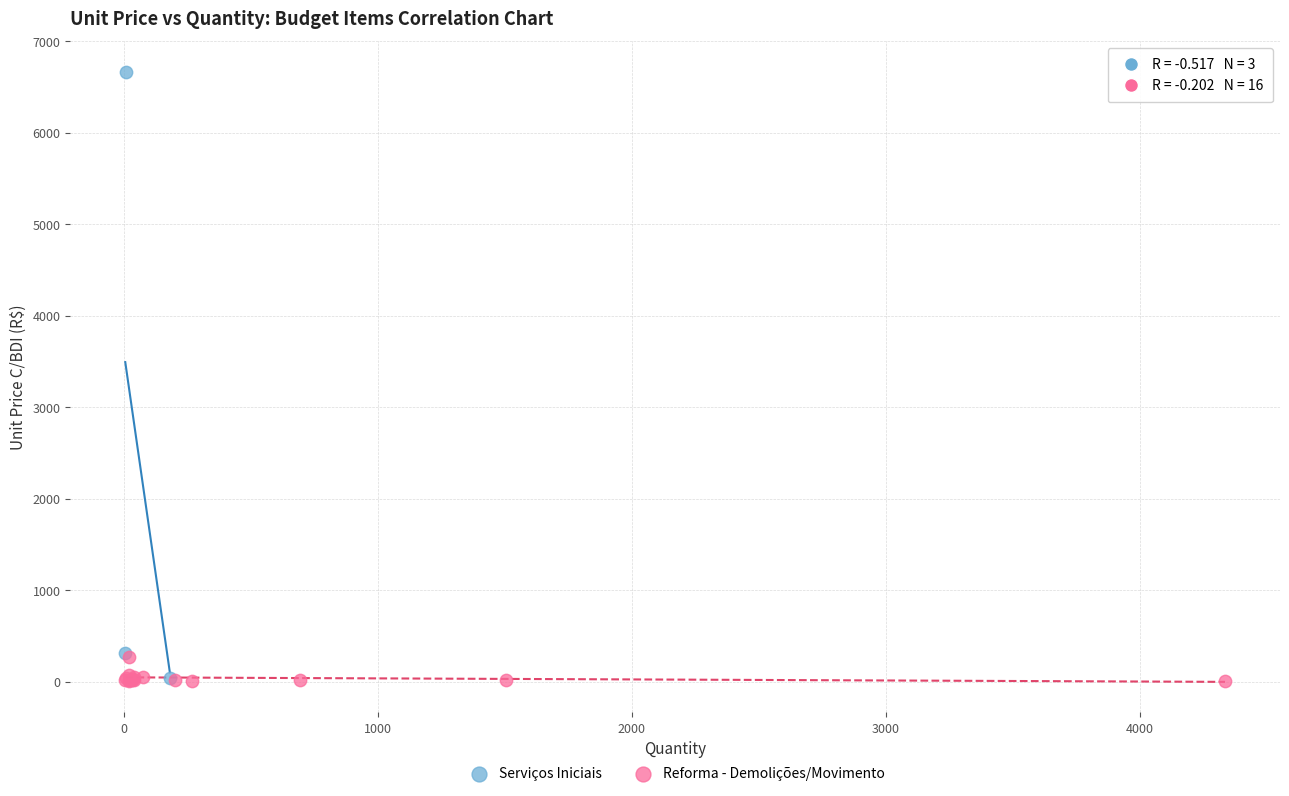

Which series has the largest Y range (max minus min)?

Serviços Iniciais